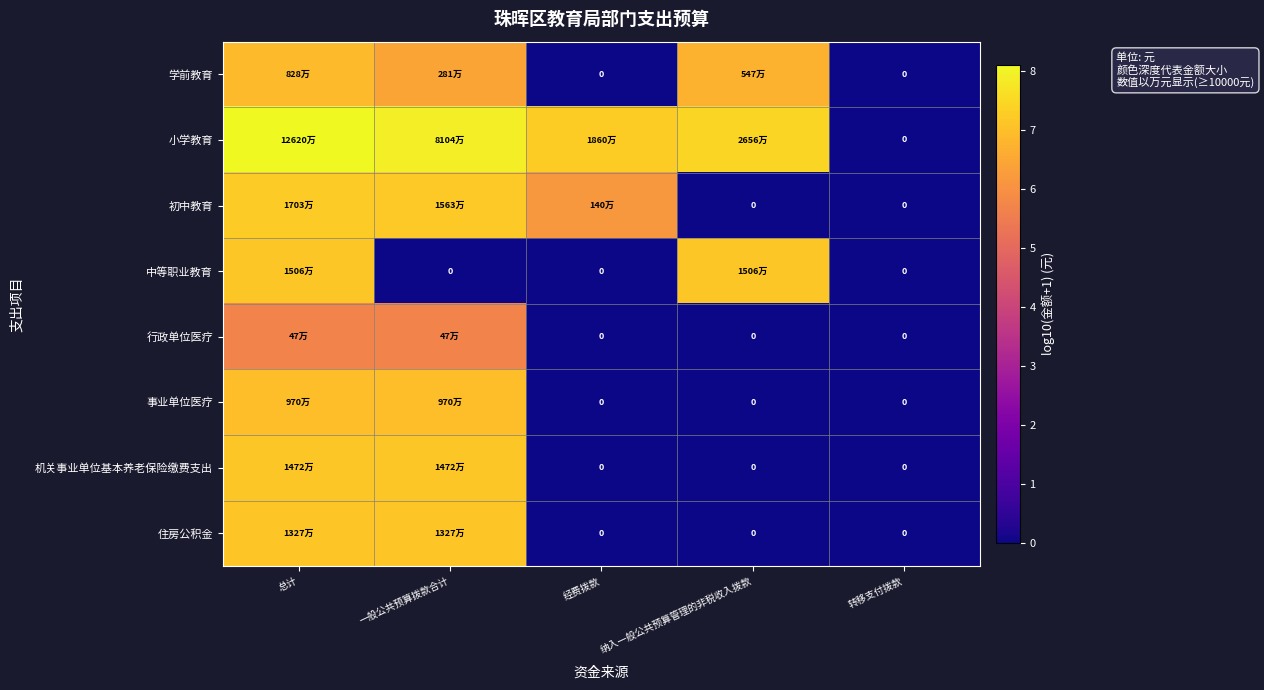

Which series has the widest spread of values?

小学教育